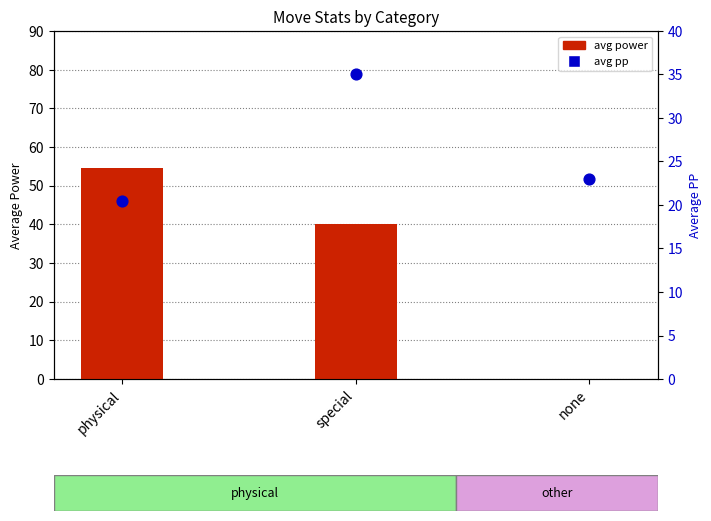

Is the value of avg power at special greater than the value of avg pp at physical?

Yes